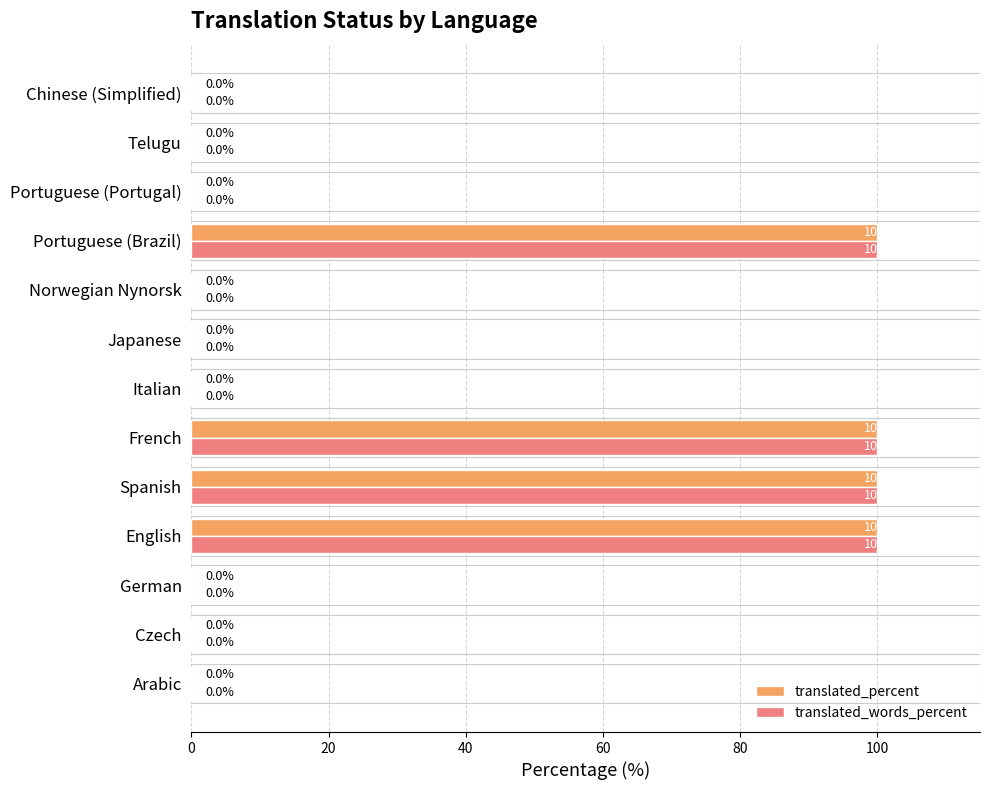

What is the sum of all translated_percent values?

400